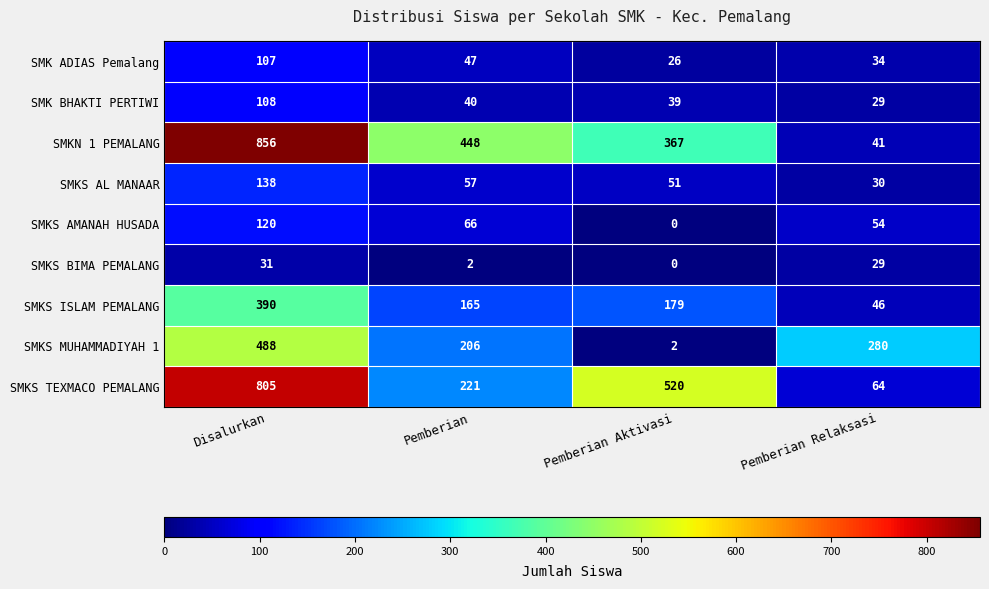

At which category does the chart reach its peak across all series?

Disalurkan